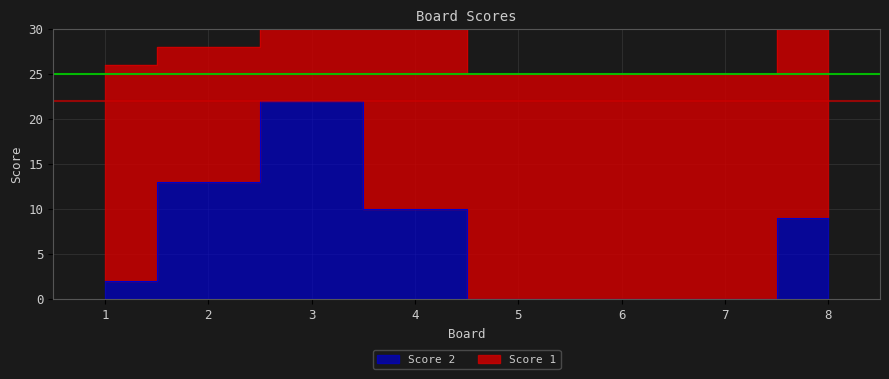

Rank the categories by value from lowest to highest.

5, 6, 7, 1, 8, 4, 2, 3